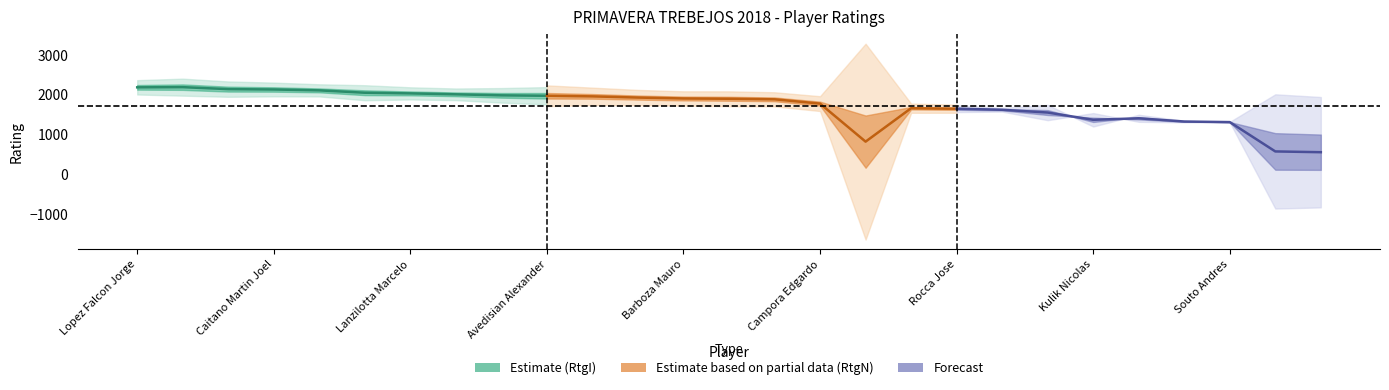

Which series has the largest range (max minus min)?

RtgN